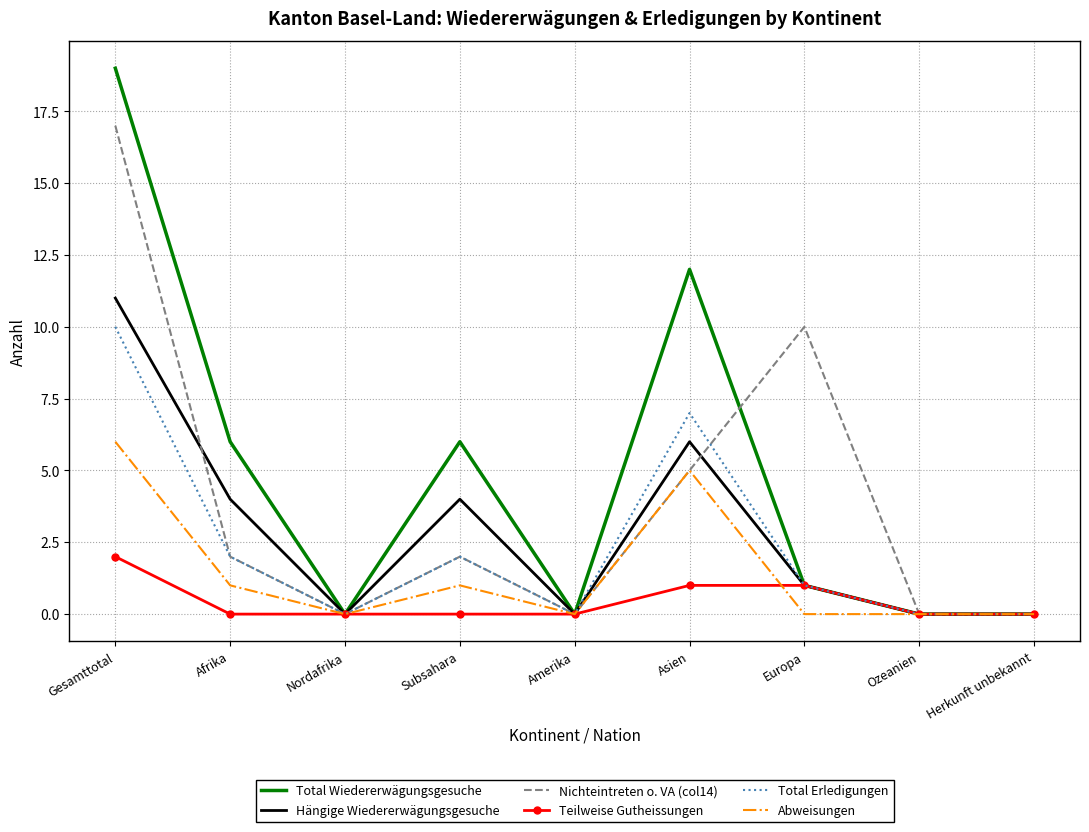

At how many categories does at least one series exceed 11?

2